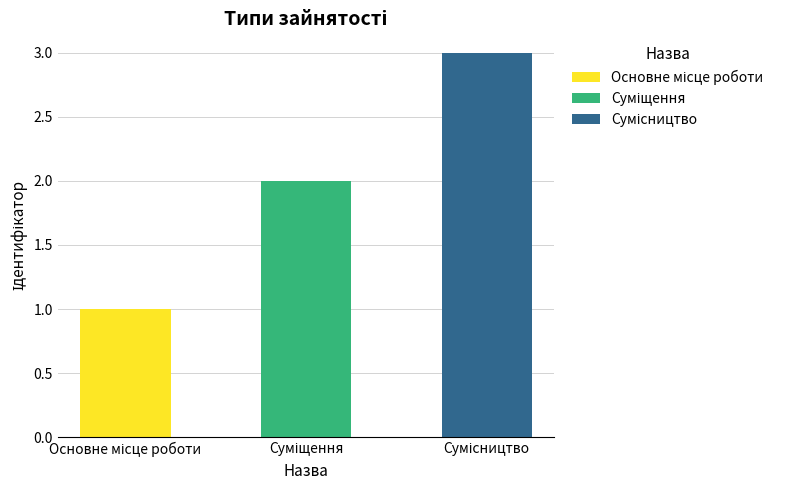

What is the sum of the values at Основне місце роботи and Сумісництво?

4